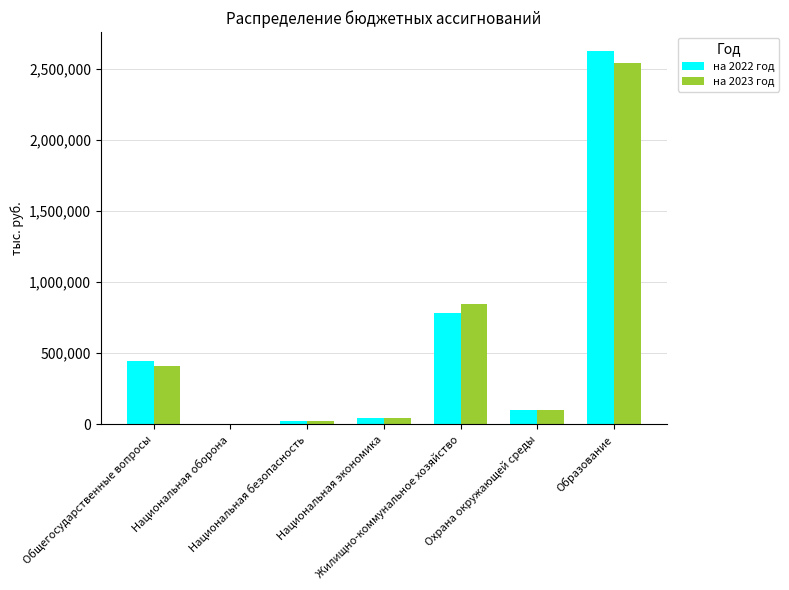

How many series are shown in this chart?

2